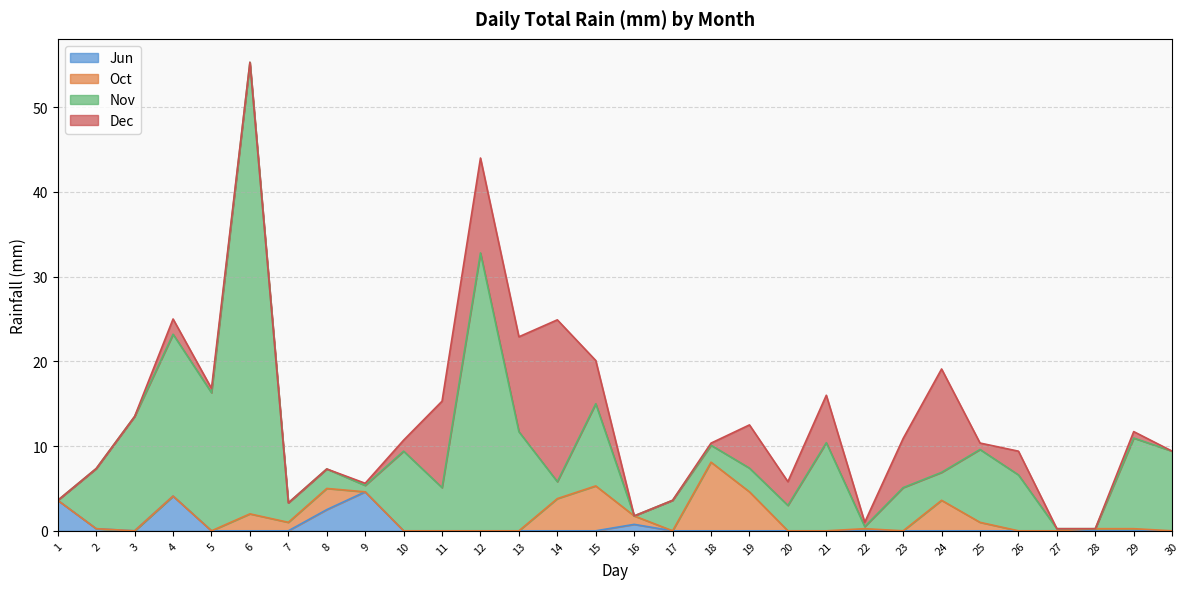

At which category does the chart reach its minimum across all series?

3